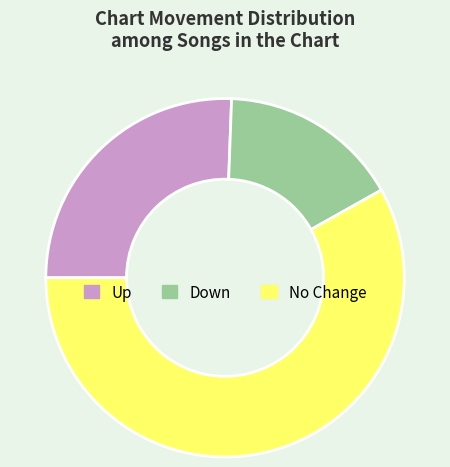

Which slice is the largest?

No Change